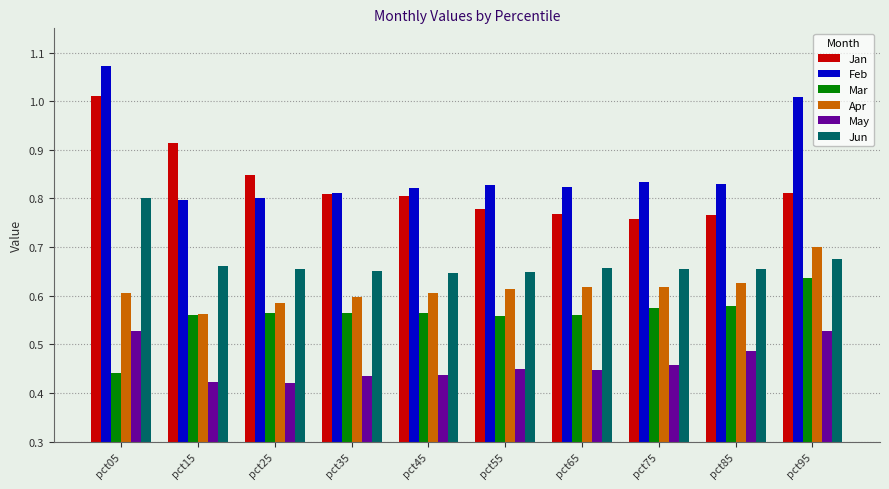

What is the sum of all May values?

4.6